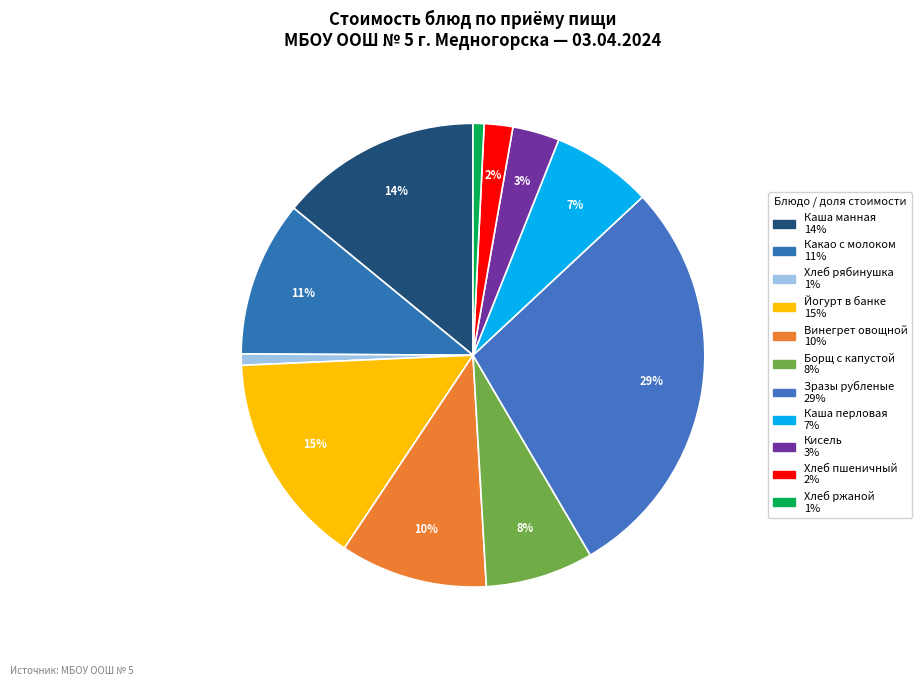

To the nearest percent, what portion does Хлеб пшеничный represent?

2%